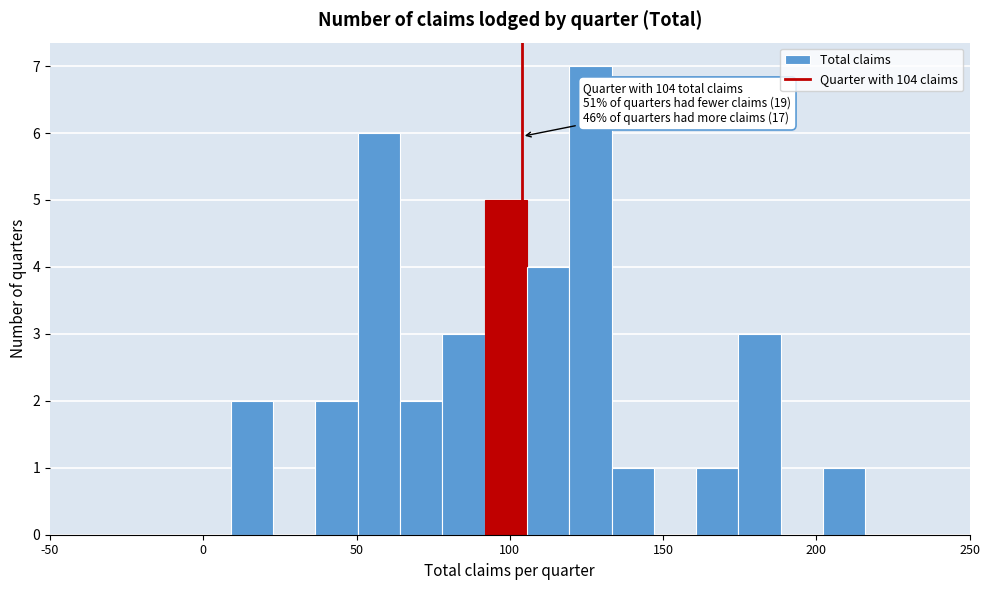

Around what value on the x-axis is the tallest bar? Give the approximate position of its centre, as read against the axis.

125